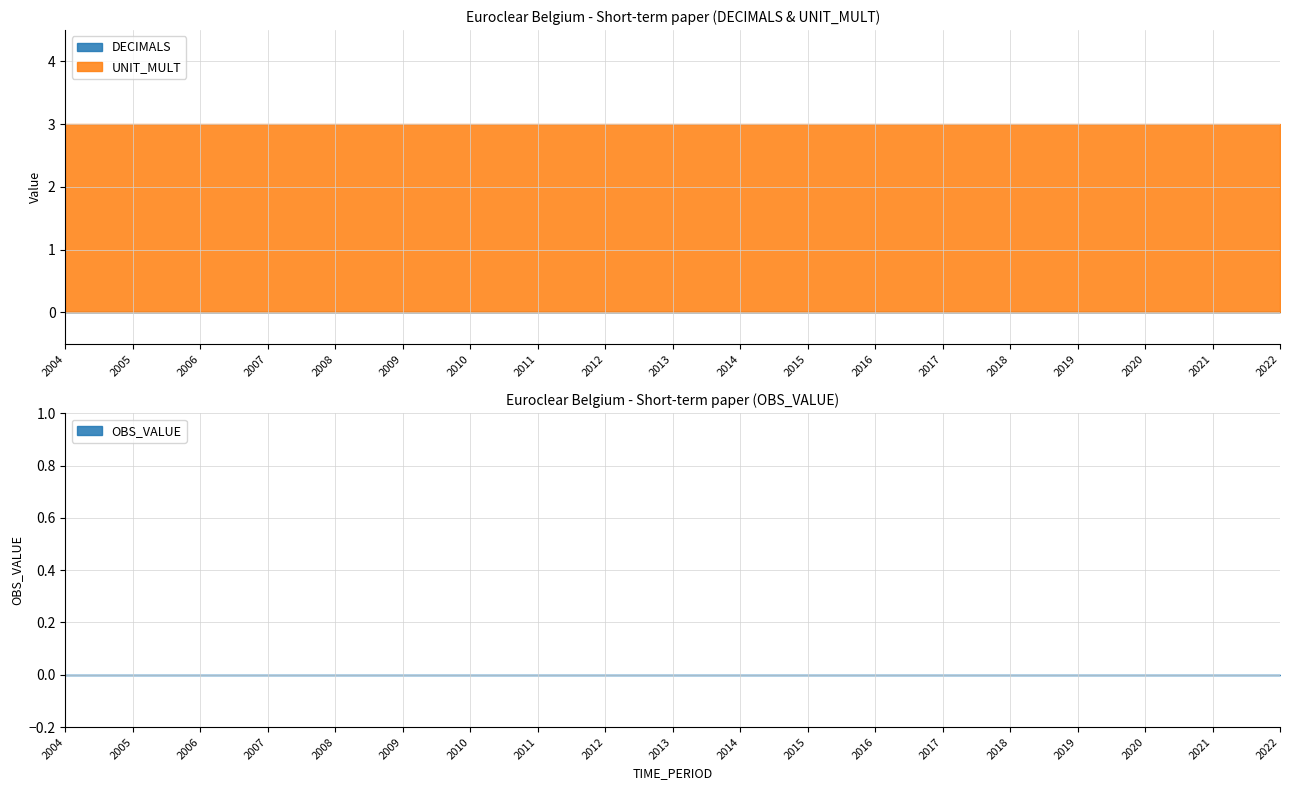

True or false: DECIMALS has more than 2 interior local peaks.

False